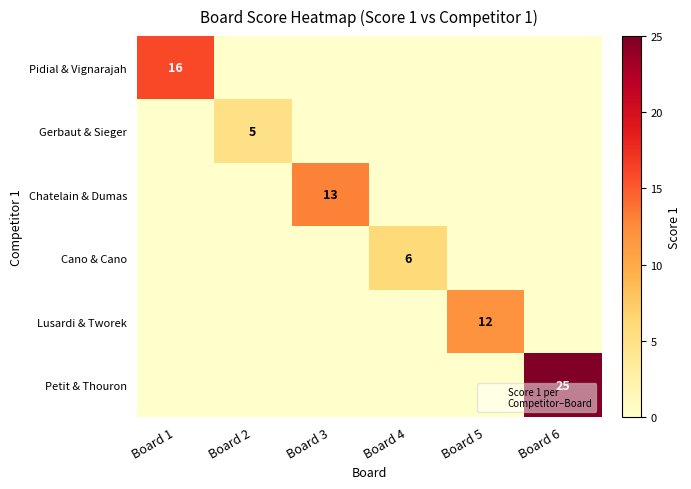

At which label is Chatelain & Dumas closest to 6?

Board 1